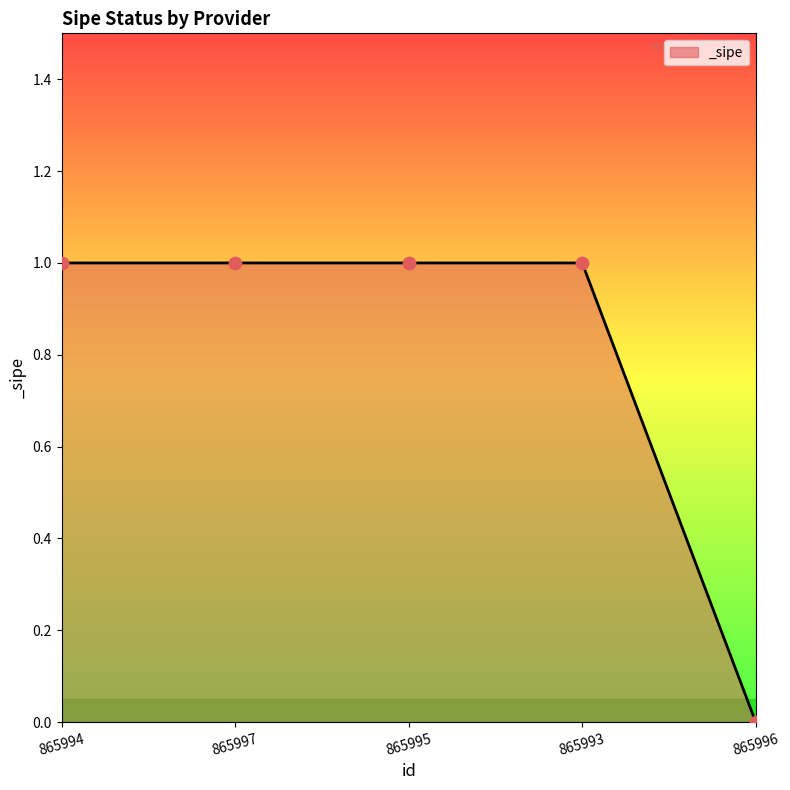

Which has a higher value, 865996 or 865993?

865993